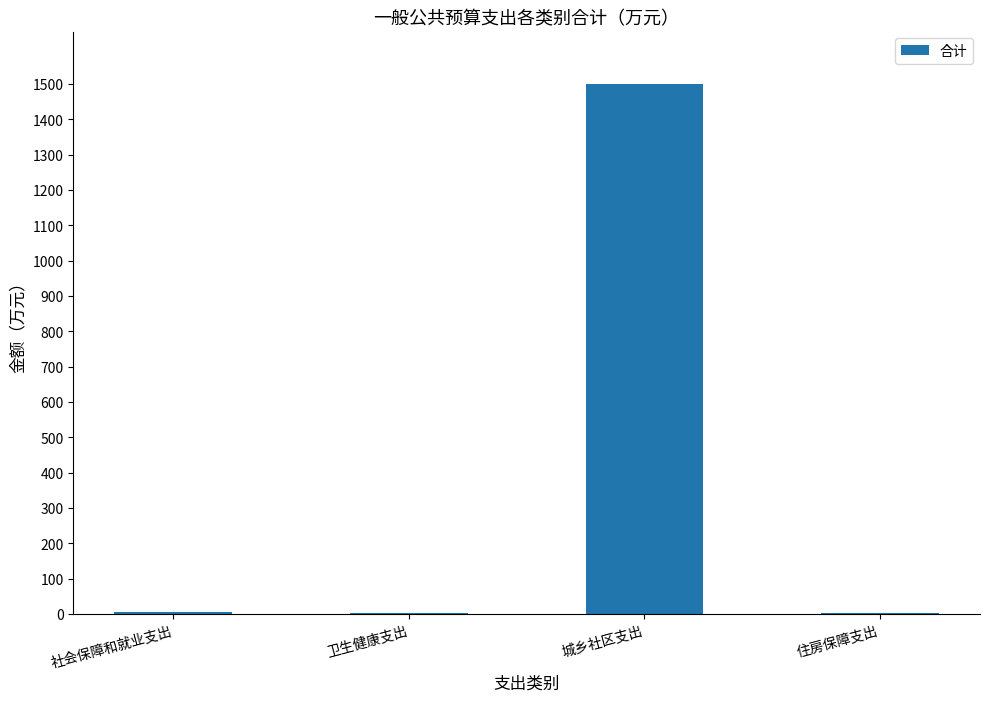

What is the change in value from 城乡社区支出 to 住房保障支出?

-1494.9